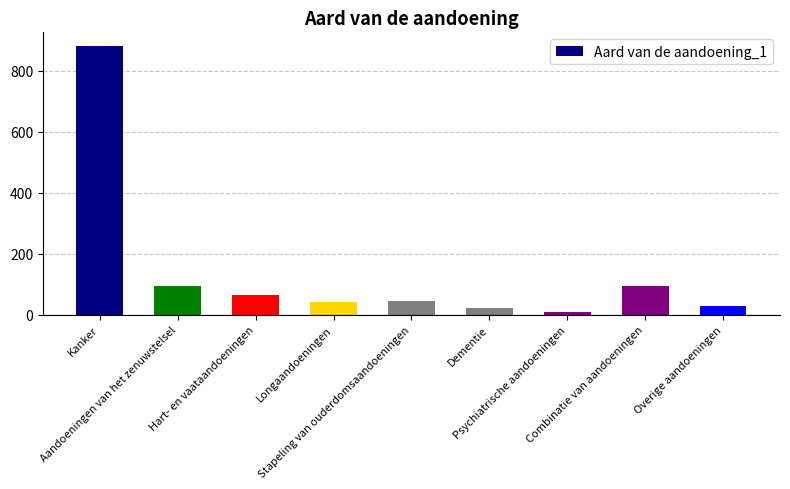

What is the change in value from Kanker to Aandoeningen van het zenuwstelsel?

-785